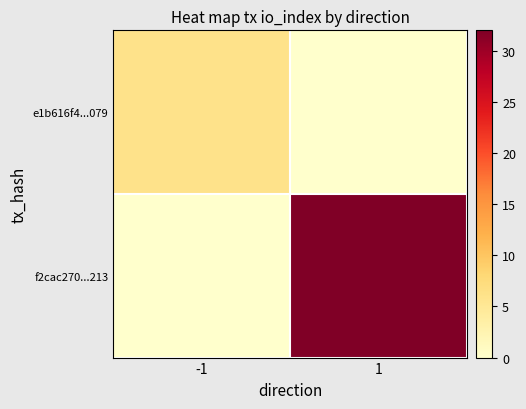

Reading left to right, transcribe all the data shown in this chart.

e1b616f4...079: -1=6	1=0
f2cac270...213: -1=0	1=32